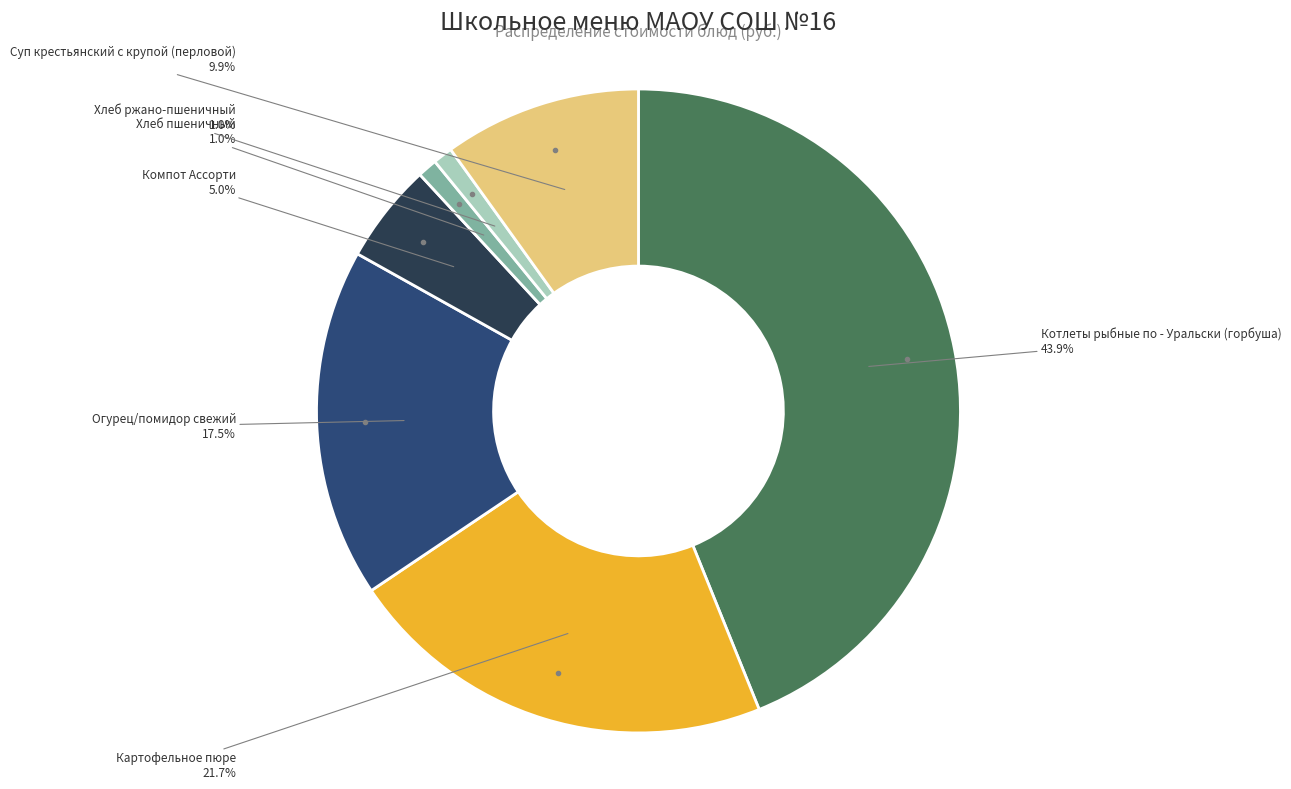

To the nearest percent, what is the difference between the largest and smallest slice percentages?

43%